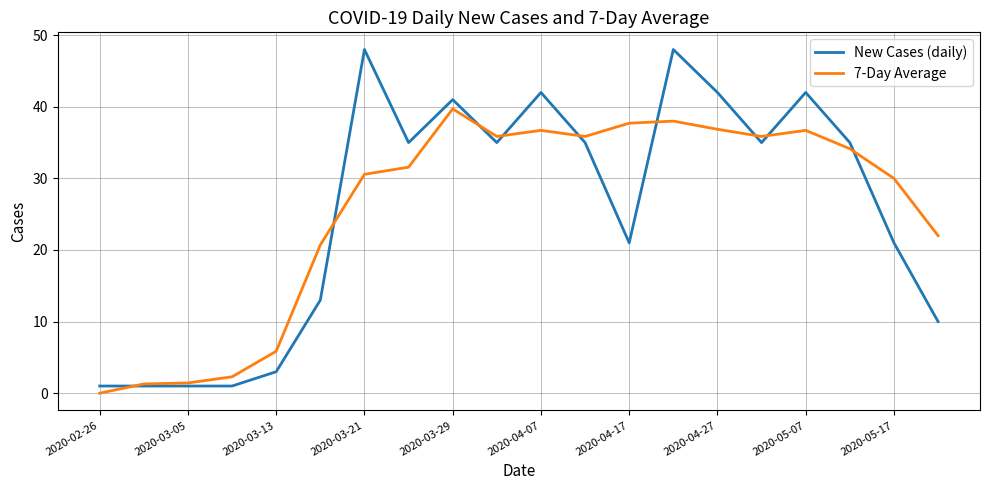

Which series has the widest spread of values?

New Cases (daily)